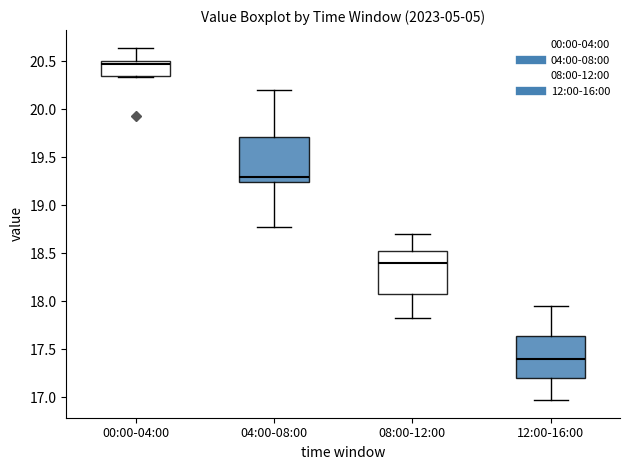

Reading left to right, transcribe this box plot: for each box, give where its median line is, the range the box spans, and where its two whiskers end, as read against the y-axis. The values are not printed on the chart, so give them approximately, as read against the axis.

00:00-04:00: median 20.50 (just below the box's upper edge), box 20.35 to 20.50, whiskers 20.35 (just below the box's lower edge) to 20.65
04:00-08:00: median 19.30, box 19.25 to 19.70, whiskers 18.75 to 20.20
08:00-12:00: median 18.40, box 18.10 to 18.55, whiskers 17.85 to 18.70
12:00-16:00: median 17.40, box 17.20 to 17.65, whiskers 16.95 to 17.95